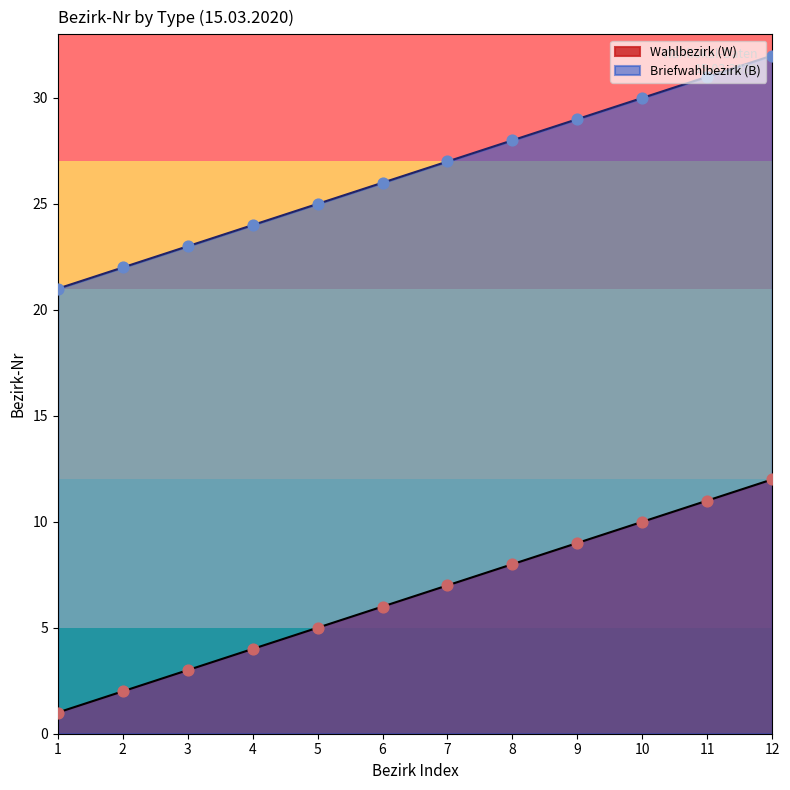

Which series has the widest spread of Y values?

Wahlbezirk (W)